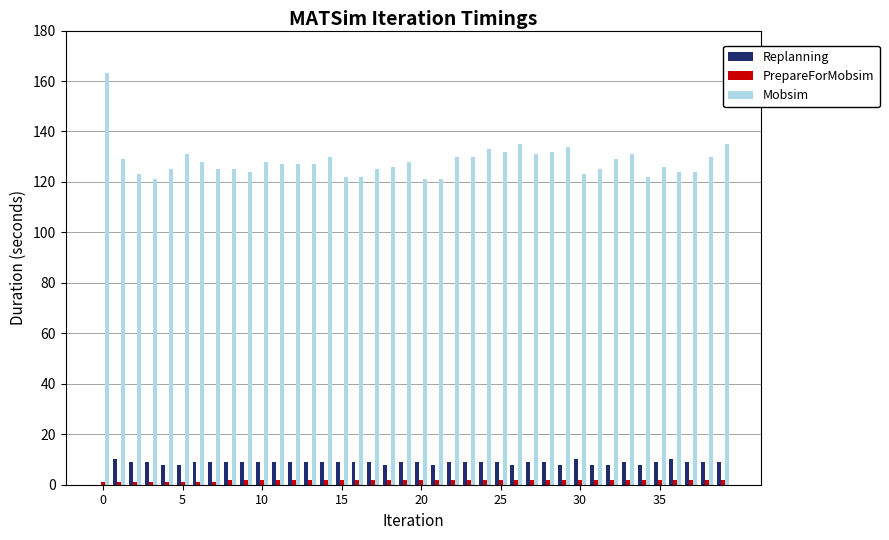

Which series has the largest total across all categories?

Mobsim